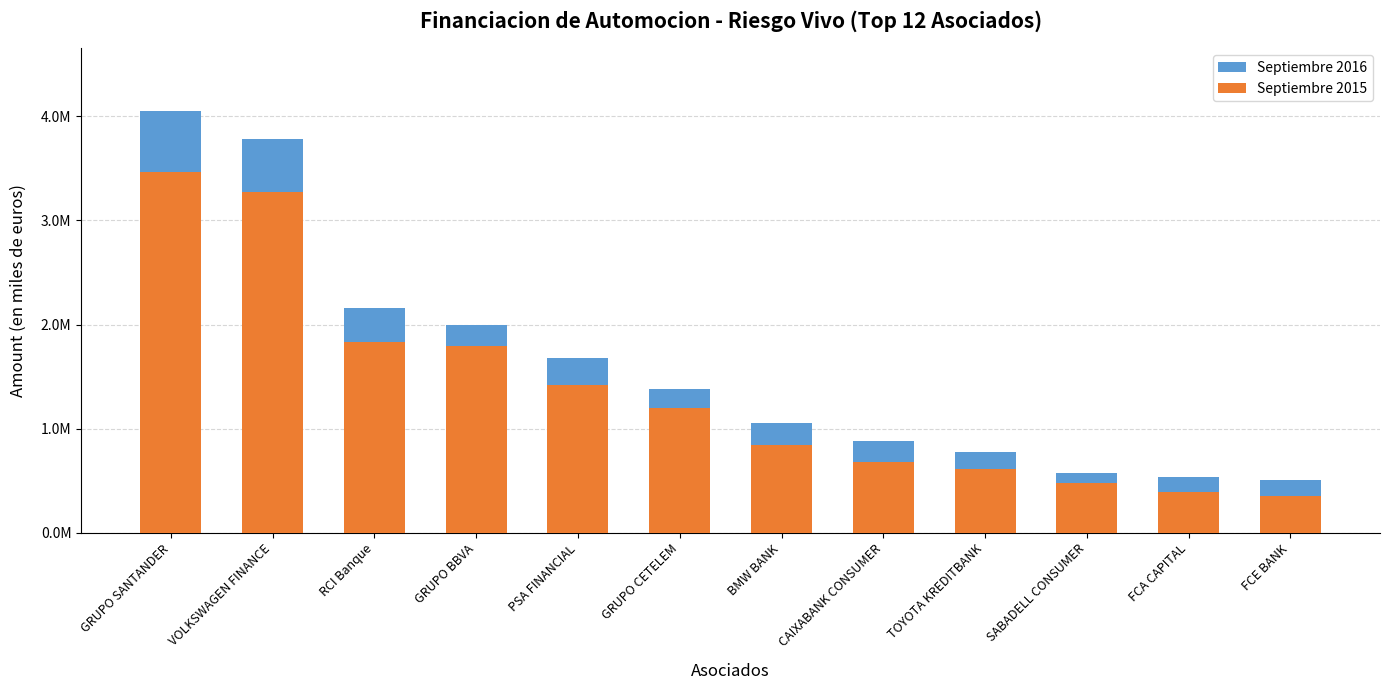

Reading left to right, what are all the values shown in this chart?

Septiembre 2016: 4047499.5	3778822.8	2157414.5	1999651.9	1674467.0	1377847.8	1055629.4	879838.8	776631.9	574854.9	530802.2	502349.0
Septiembre 2015: 3461603.5	3273114.2	1828663.1	1797880.9	1422279.0	1198315.5	846740.6	680078.3	613871.4	477450.8	394186.0	355143.0